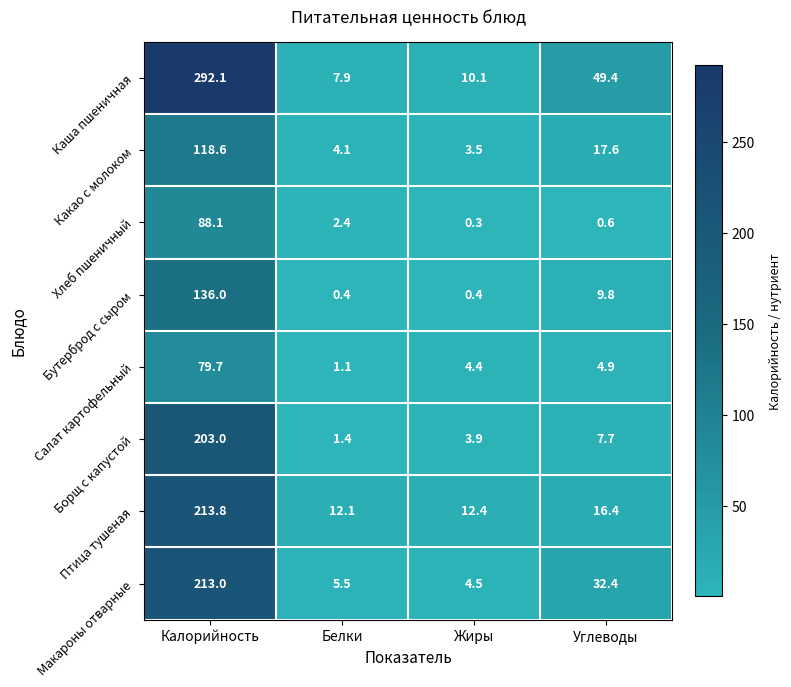

Which series has the largest total across all categories?

Каша пшеничная